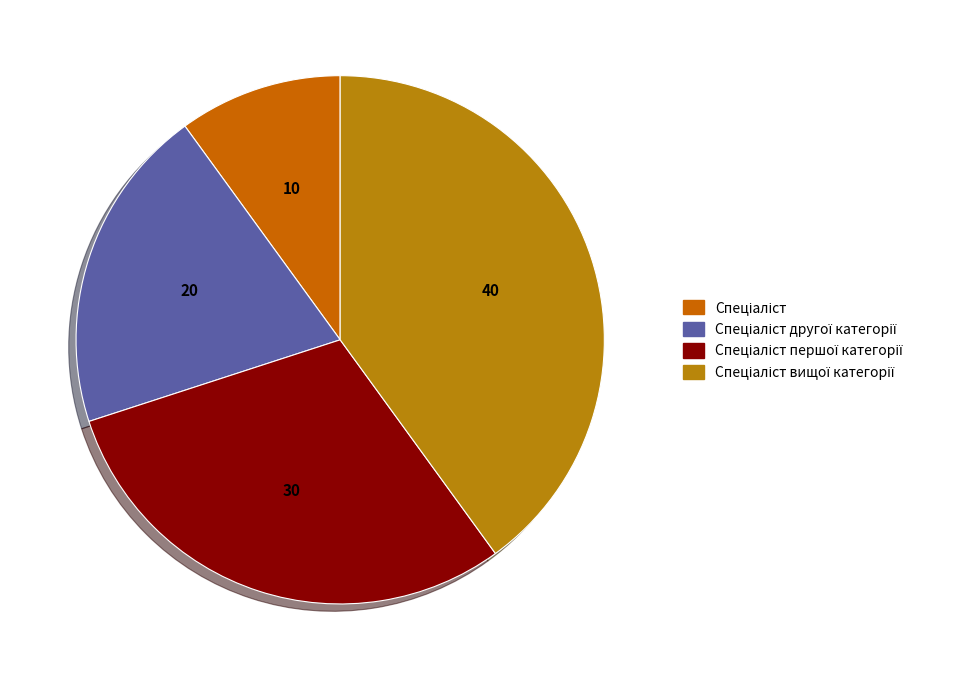

The Спеціаліст першої категорії slice represents 15% of the pie. True or false?

False